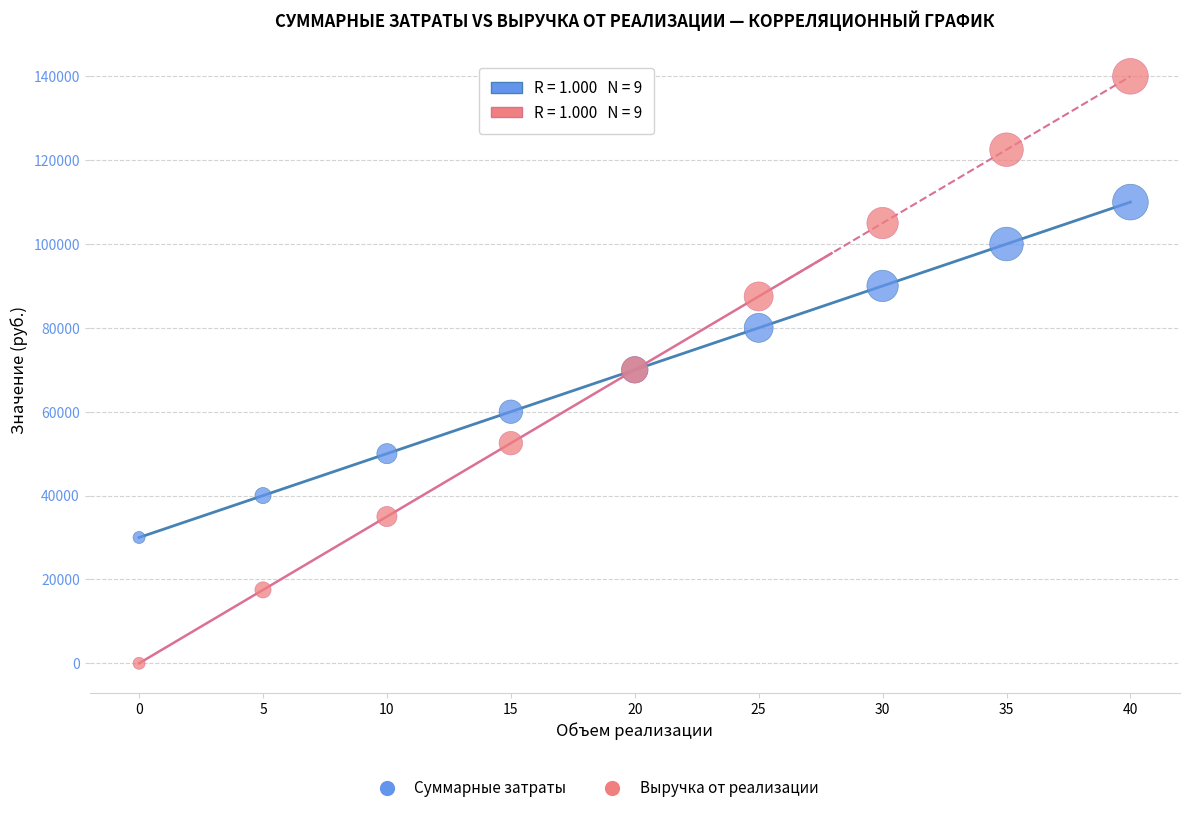

Which series has the widest spread of Y values?

Выручка от реализации